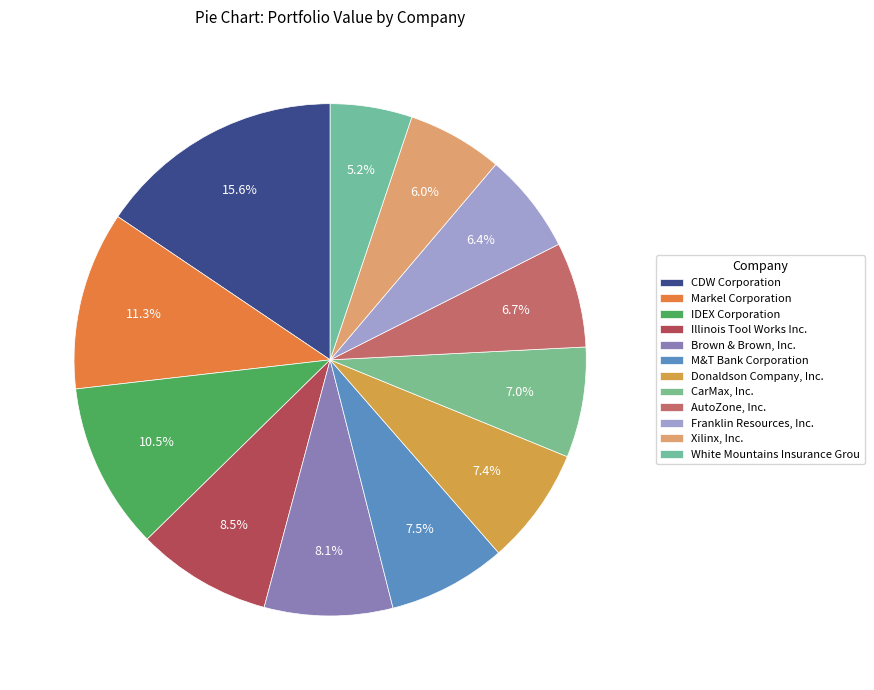

What is the change in value from M&T Bank Corporation to CarMax, Inc.?

-3719000